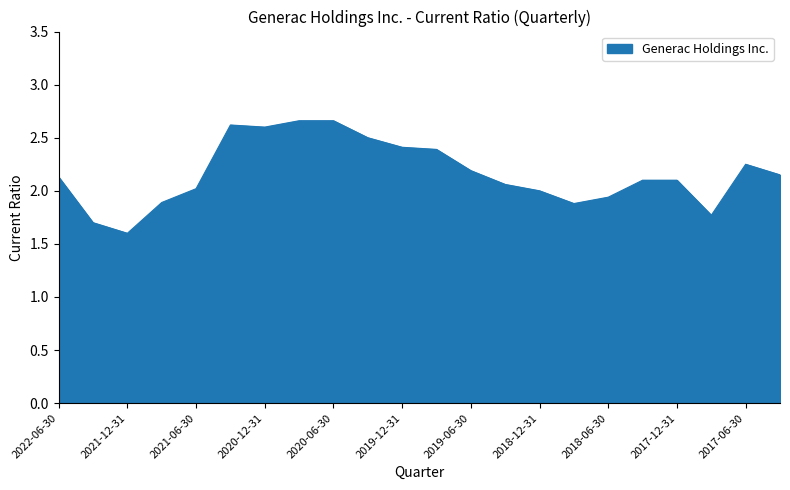

What is the minimum value shown in the chart?

1.6